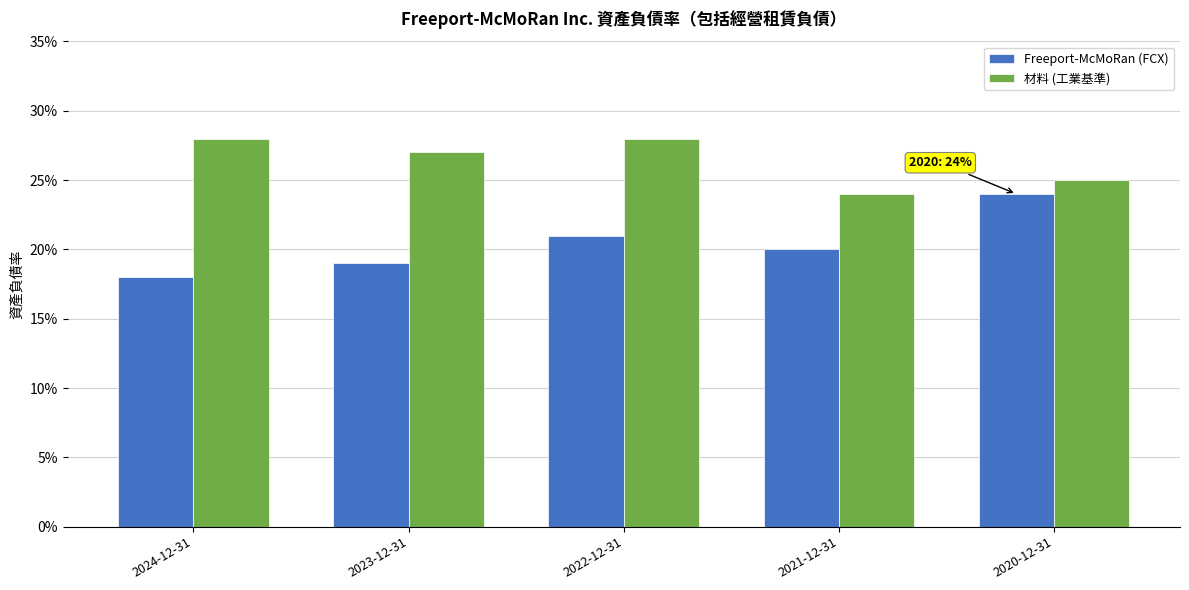

Which series has the largest range (max minus min)?

Freeport-McMoRan (FCX)